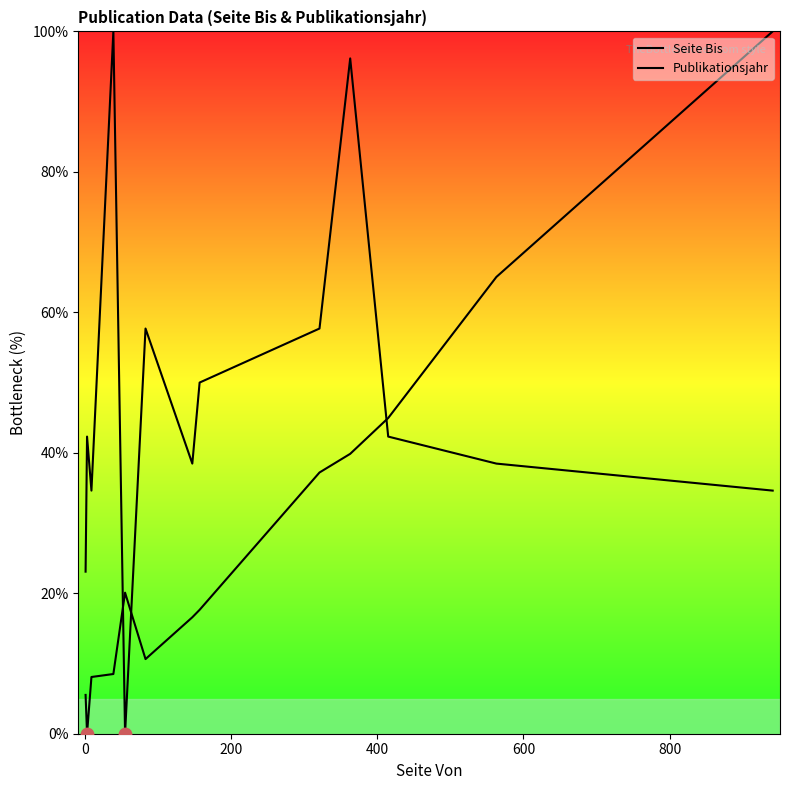

At how many categories does at least one series exceed 97?

2